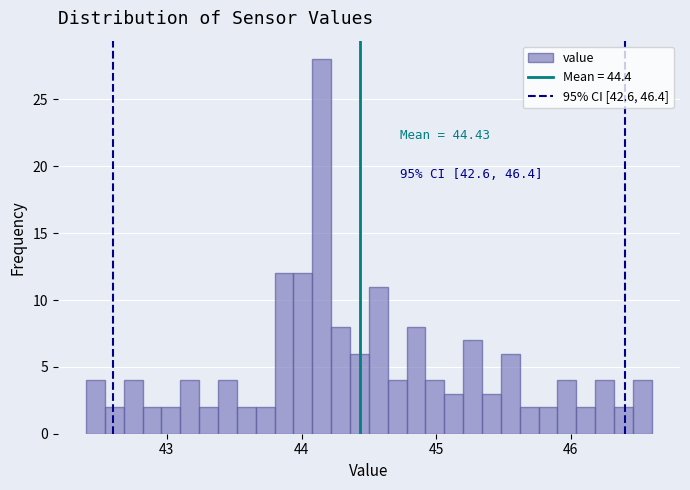

Read against the x-axis, roughly where is the centre of the tallest bar?

44.2